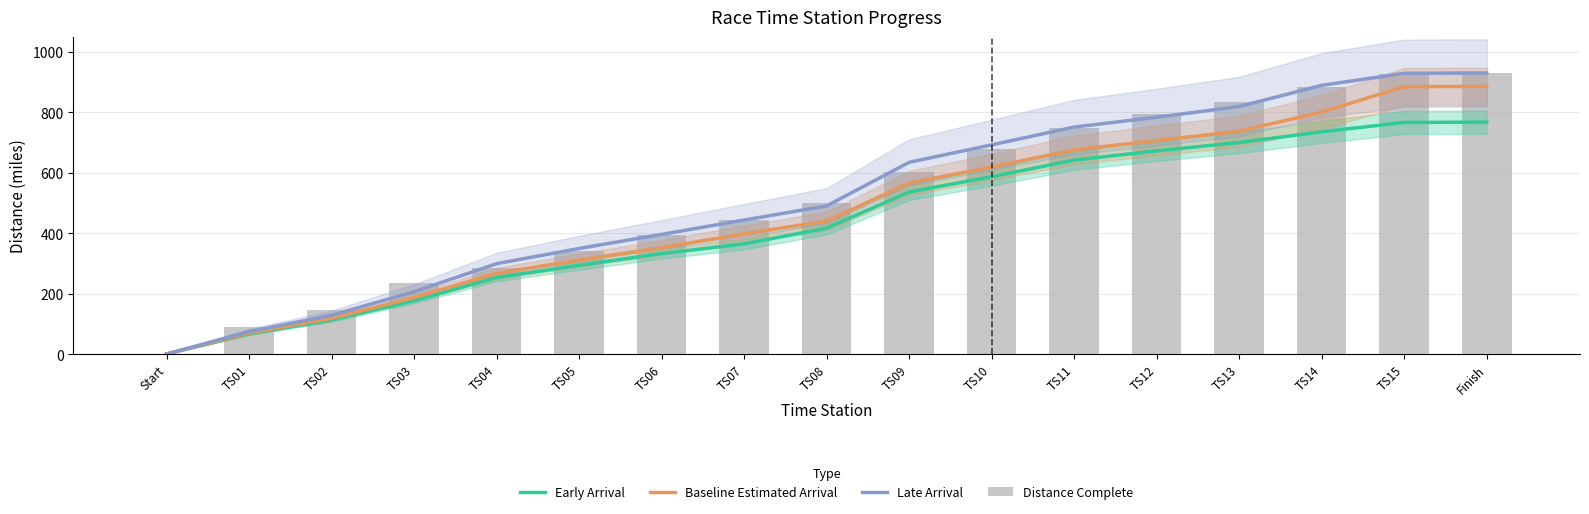

Which has a higher value, TS06 or TS09?

TS09